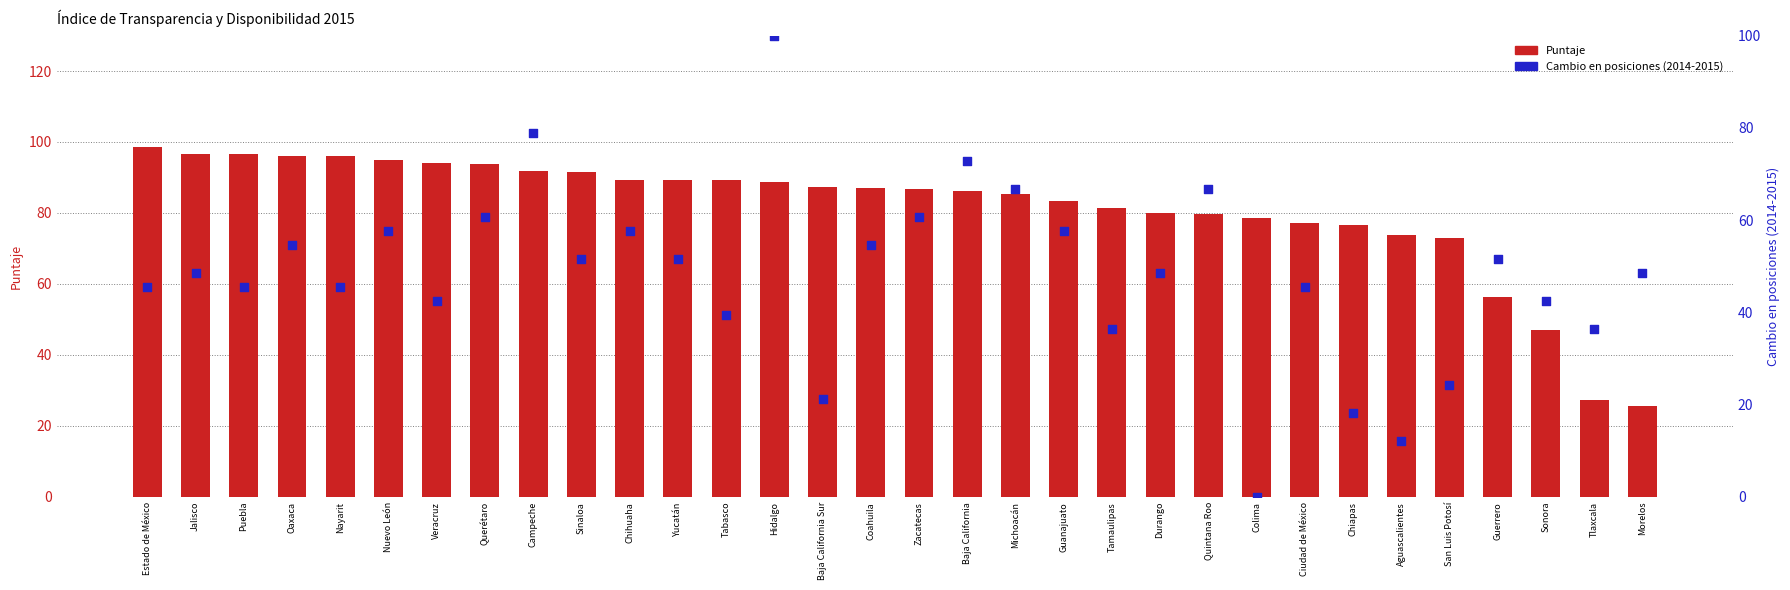

Which series has the widest spread of Y values?

Cambio en posiciones (2014-2015)